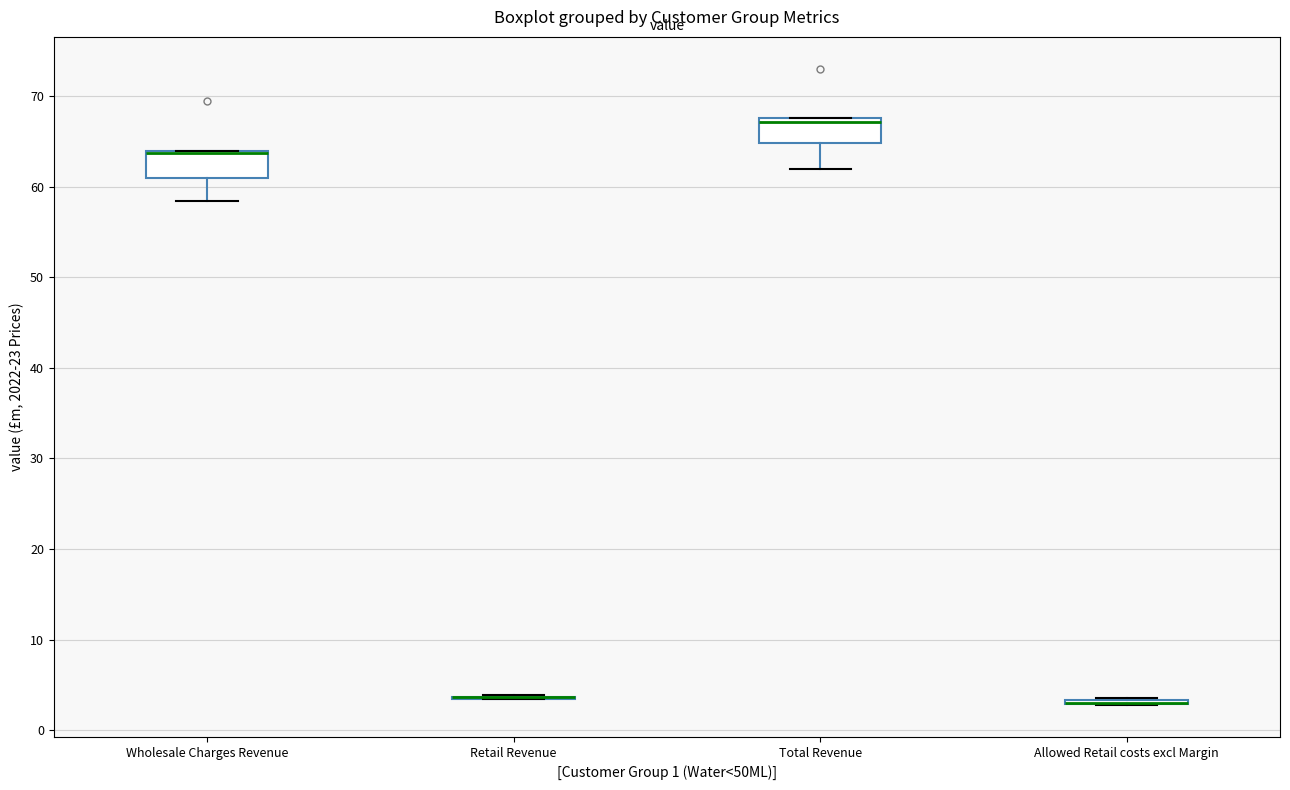

Reading left to right, transcribe this box plot: for each box, give where its median line is, the range the box spans, and where its two whiskers end, as read against the y-axis. The values are not printed on the chart, so give them approximately, as read against the axis.

Wholesale Charges Revenue: median 64 (drawn on the box's upper edge), box 61 to 64, whiskers 58 to 64
Retail Revenue: box collapsed to a line at 4, whiskers 3 to 4
Total Revenue: median 67, box 65 to 68, whiskers 62 to 68
Allowed Retail costs excl Margin: box collapsed to a line at 3, whiskers 3 to 3